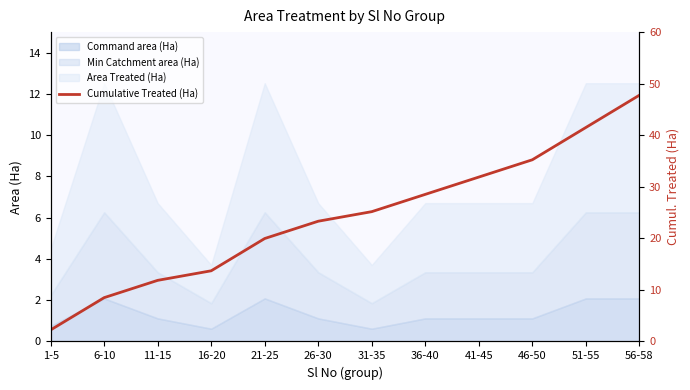

Which has a higher value, 31-35 or 41-45?

41-45